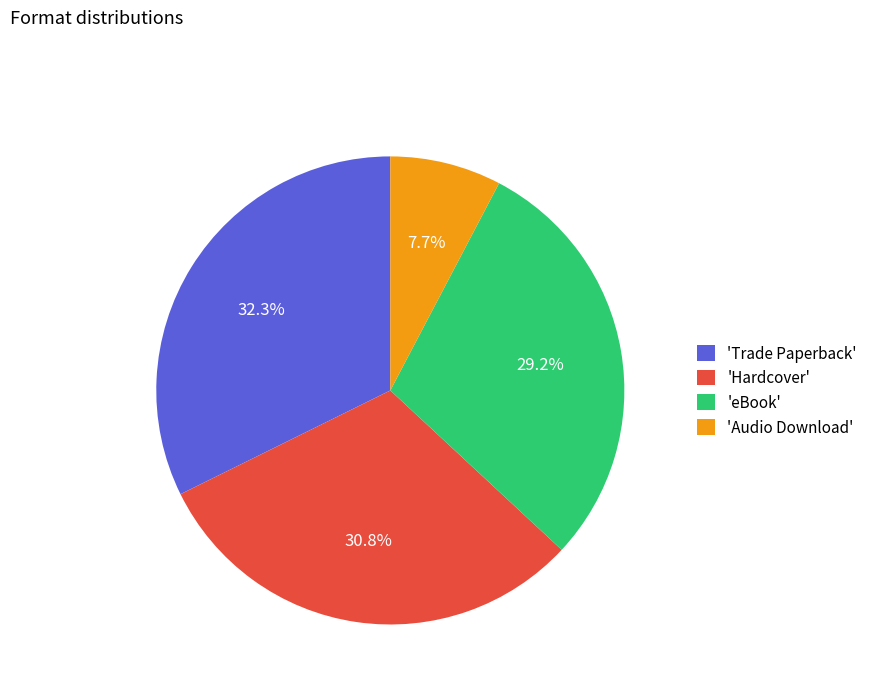

Is there a majority slice in this chart?

No